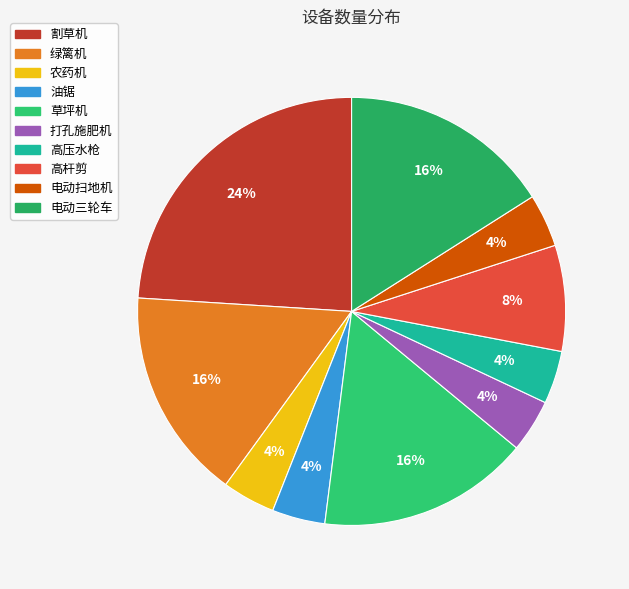

To the nearest percent, what portion does 绿篱机 represent?

16%